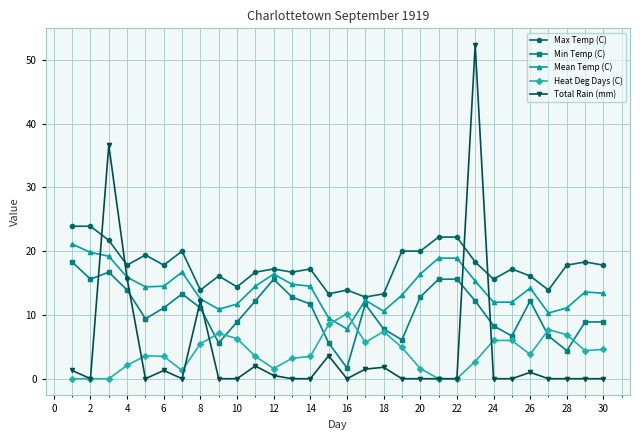

How many series are shown in this chart?

5